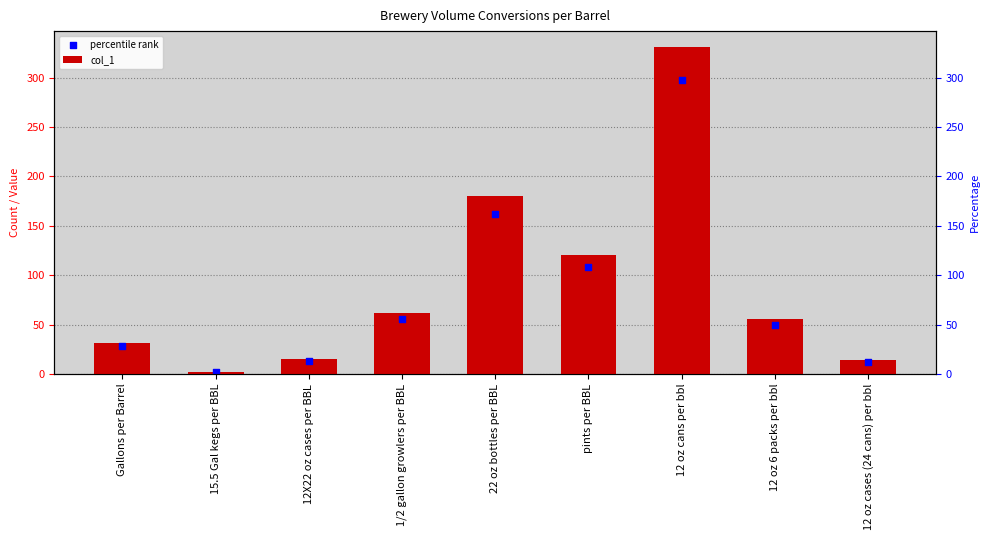

Which series has the widest spread of Y values?

col_1